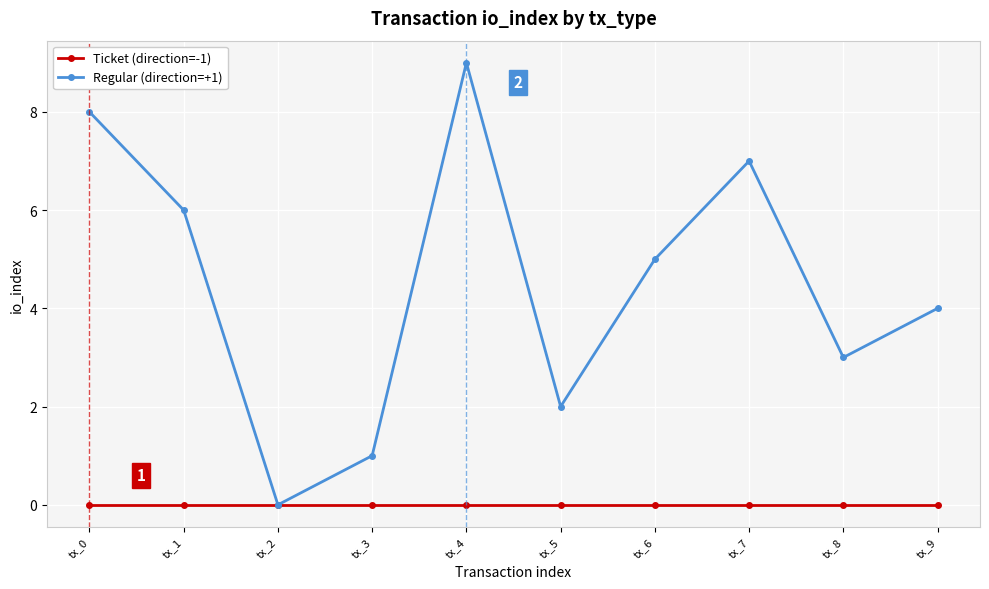

At which category does Regular (direction=+1) reach its first local valley?

tx_2